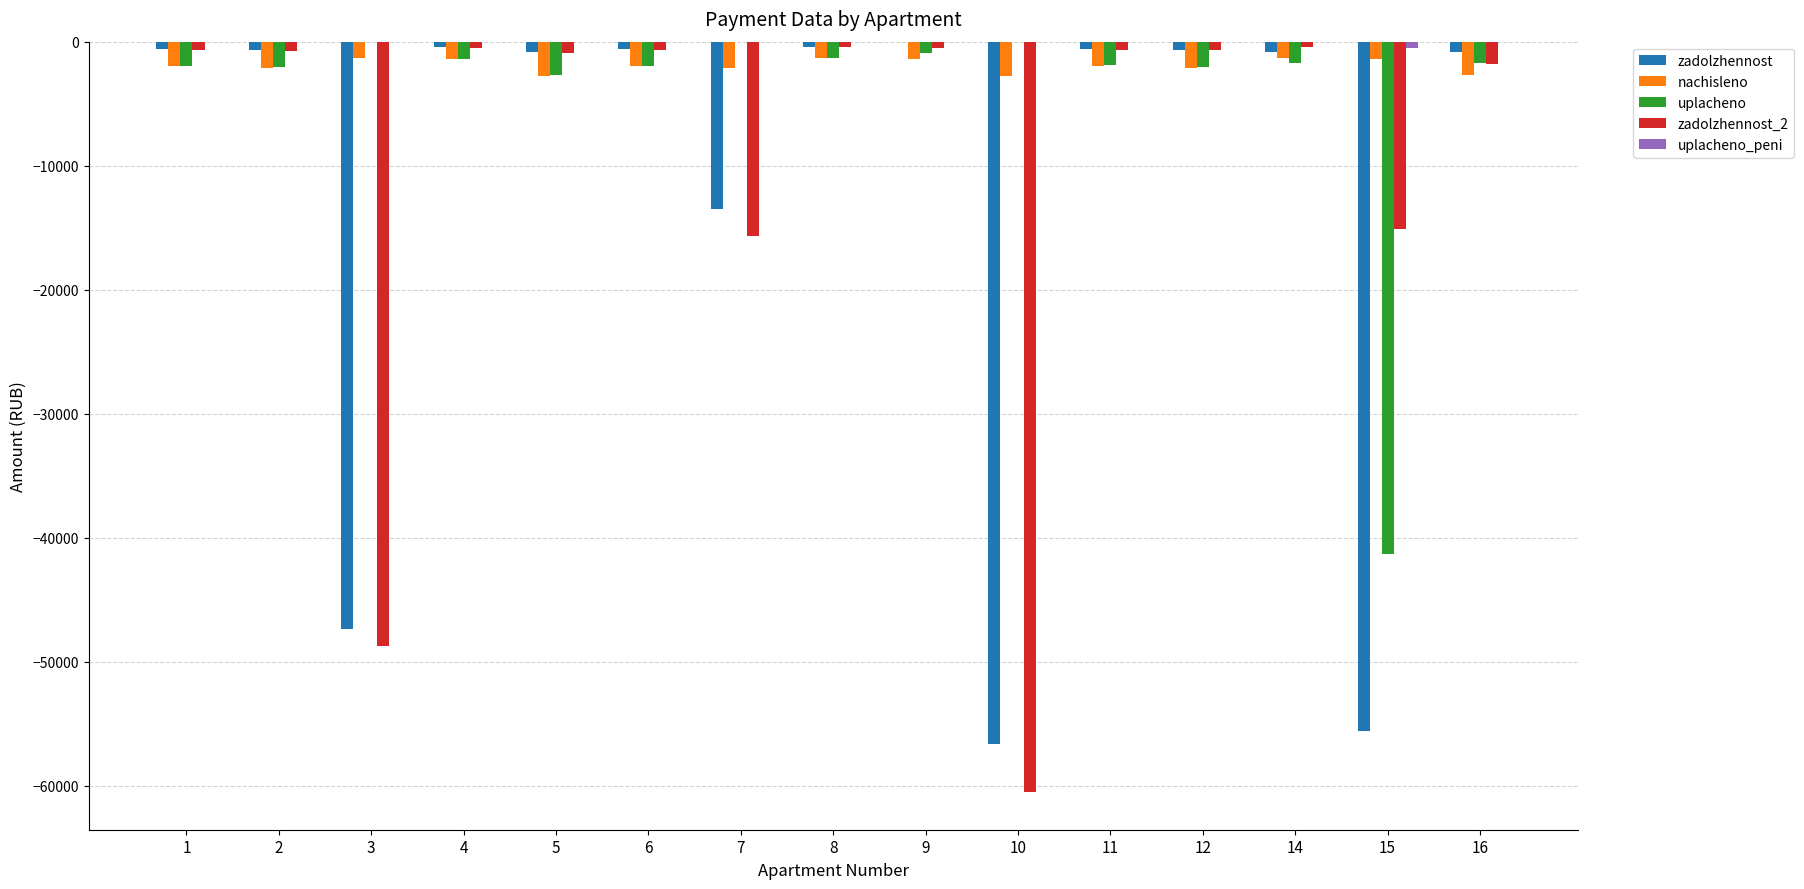

Between 15 and 16, which series saw the biggest shift?

zadolzhennost